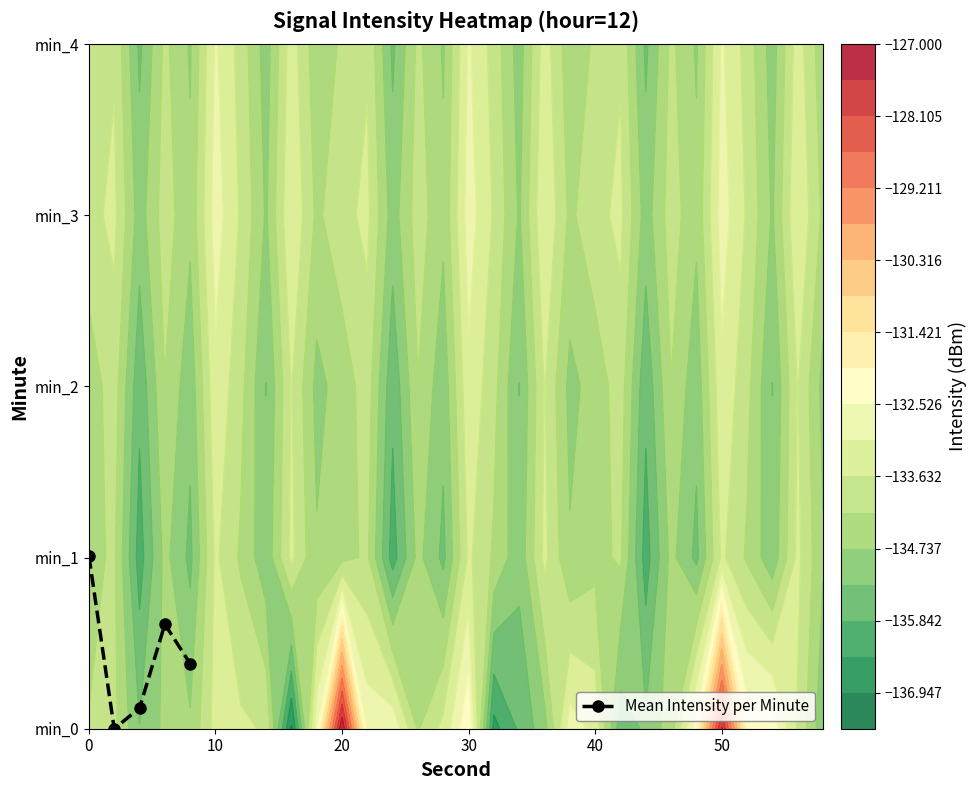

Reading left to right, transcribe all the data shown in this chart.

1.0	0.0	0.1	0.6	0.4